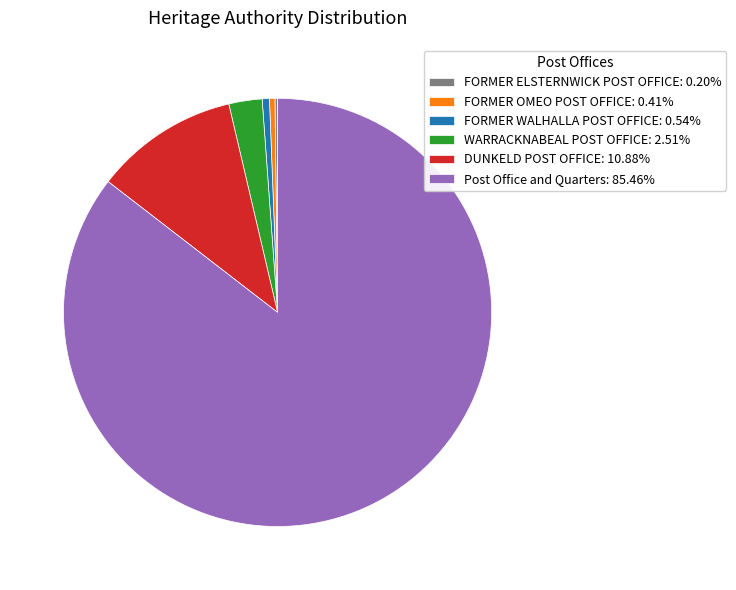

Is the sum of FORMER WALHALLA POST OFFICE: 0.54% and FORMER OMEO POST OFFICE: 0.41% greater than half?

No